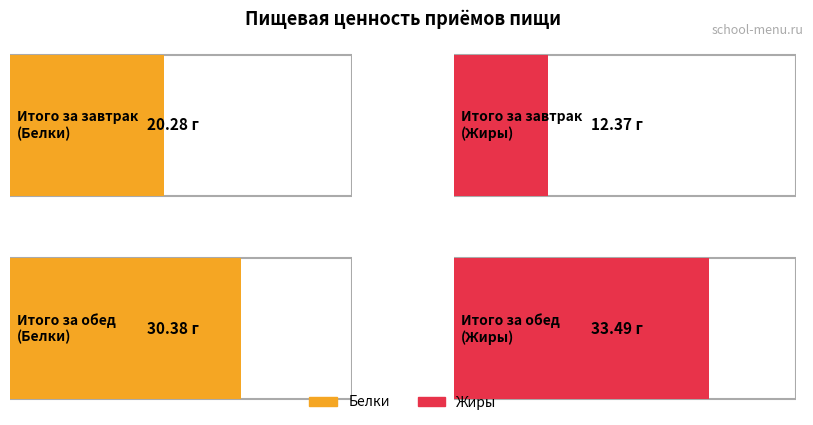

Rank the series at Итого за обед from highest to lowest value.

Жиры, Белки